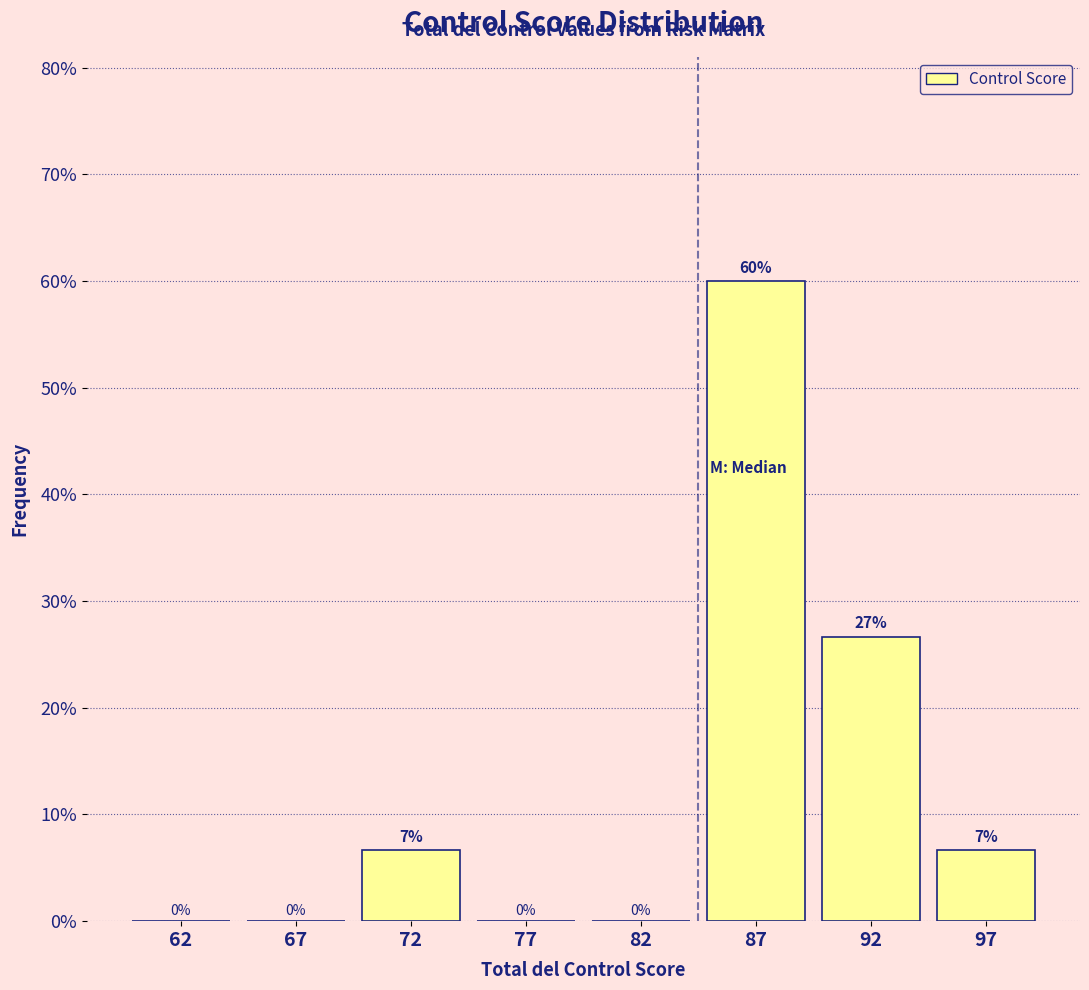

Between 82 and 97, which is larger?

97